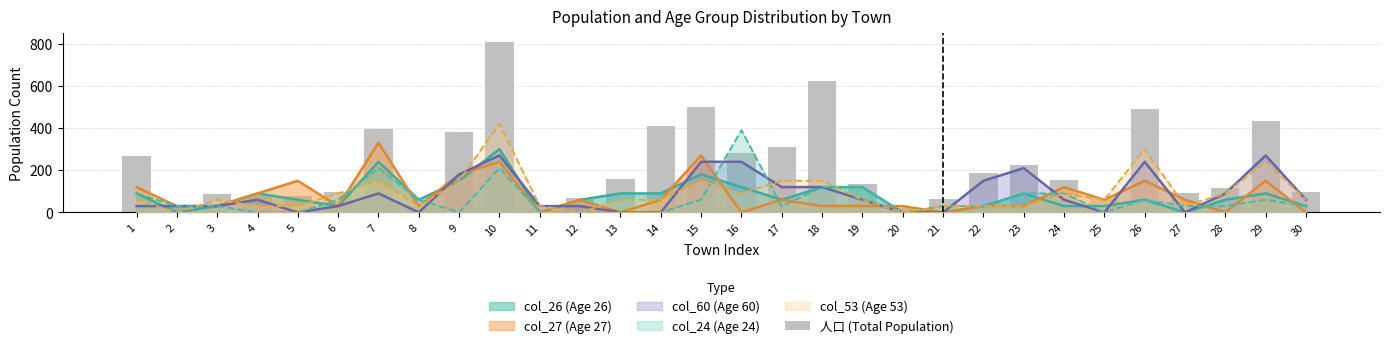

What is the greatest value displayed?

808